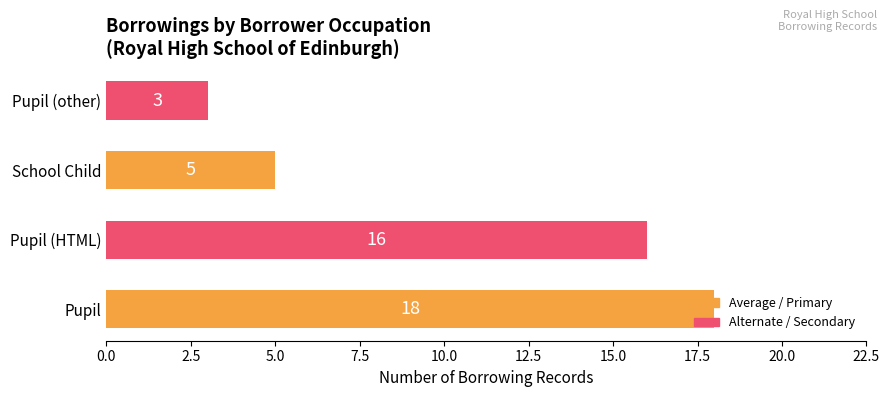

Rank the categories by value from highest to lowest.

Pupil, Pupil (HTML), School Child, Pupil (other)